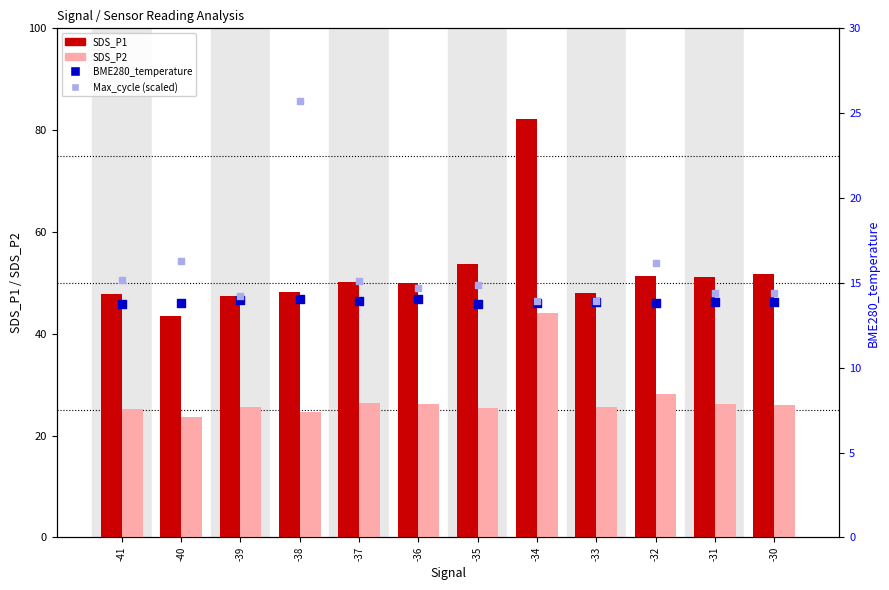

What is the total value across all series at -32?

109.5